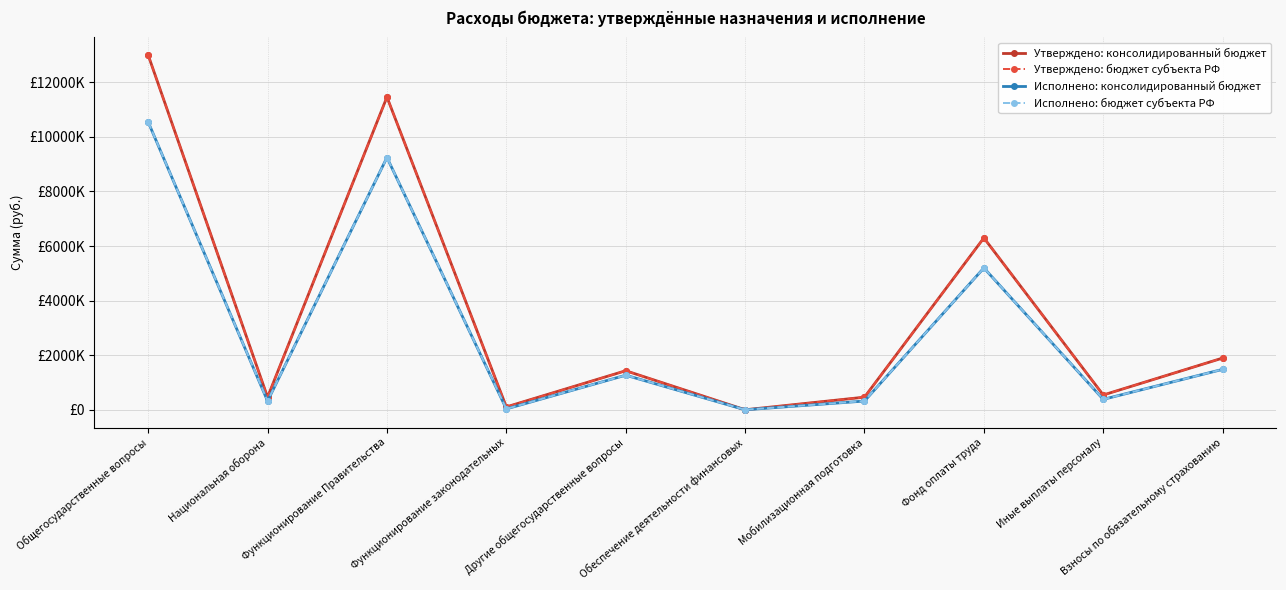

What is the label of the 3rd point from the left?

Функционирование Правительства